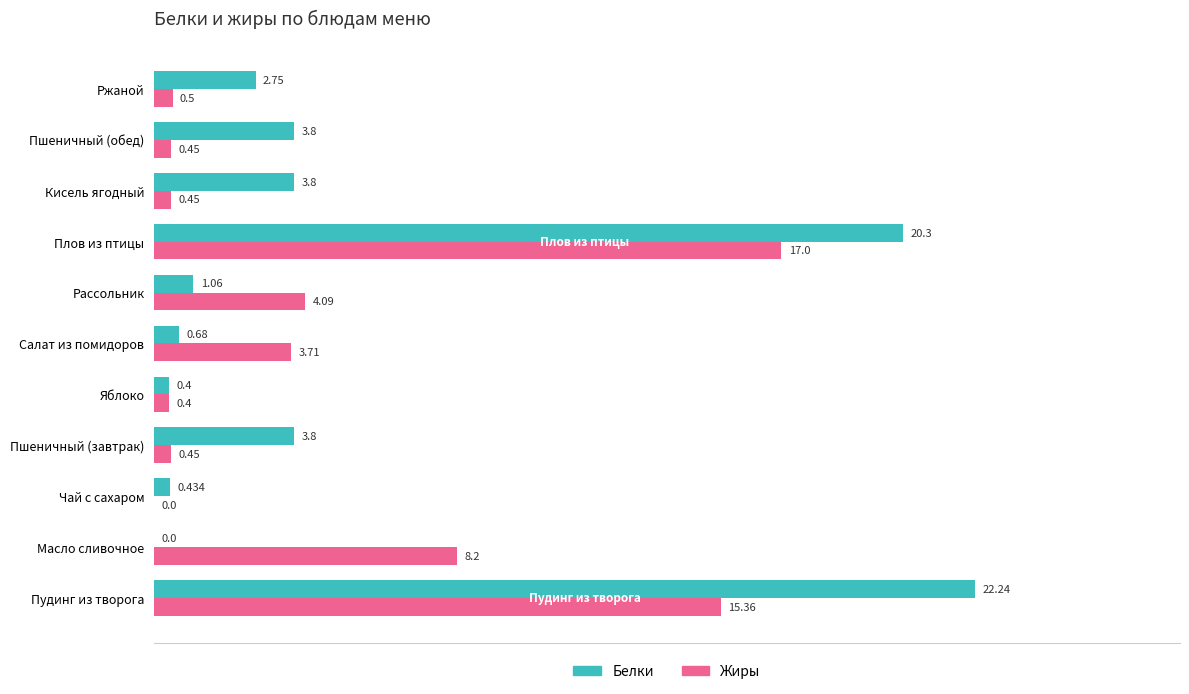

Which series has the largest total across all categories?

Белки